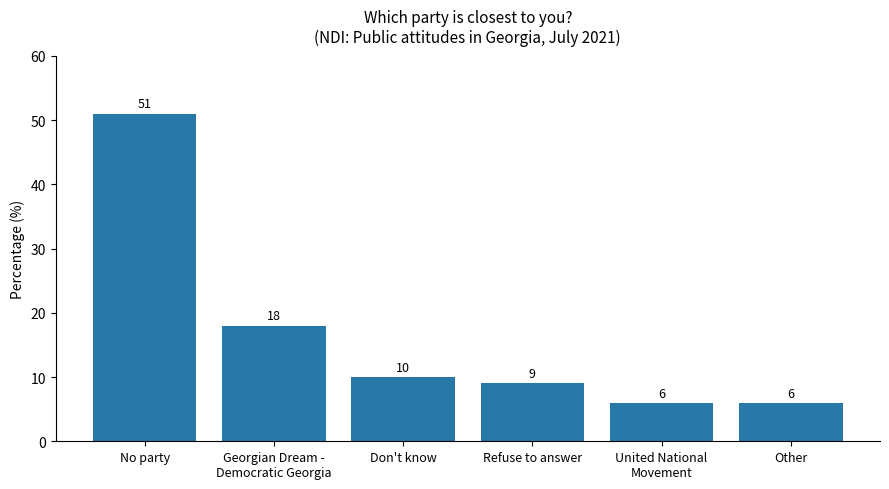

True or false: the data shows 73 at No party.

False